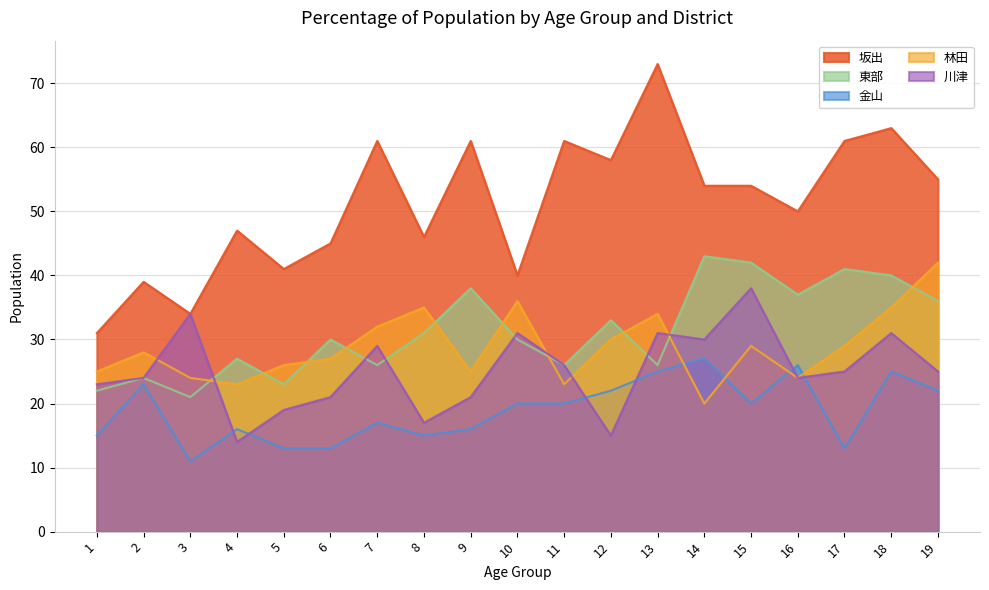

What is the difference between the 坂出 values at 5 and 19?

14